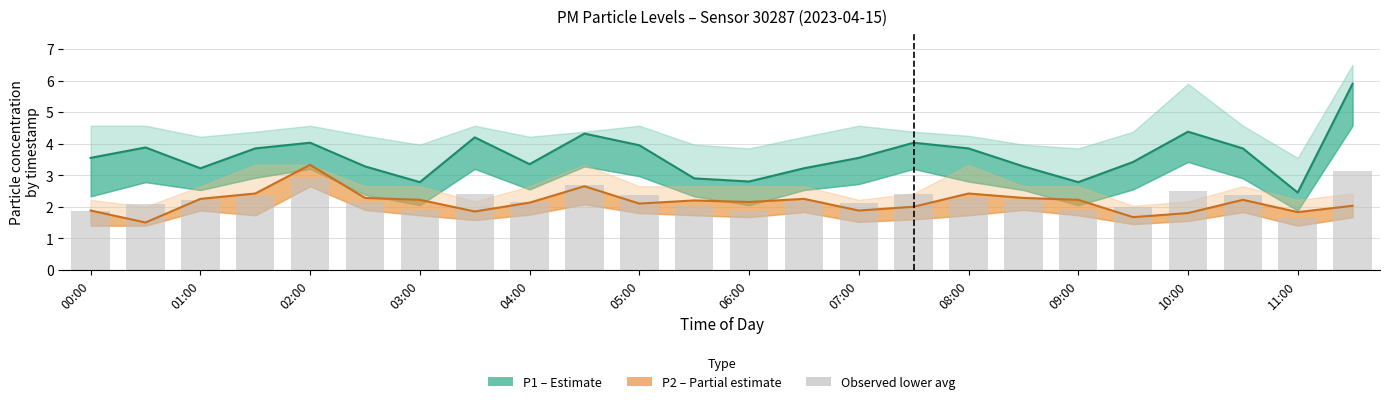

How many categories are shown in the chart?

24